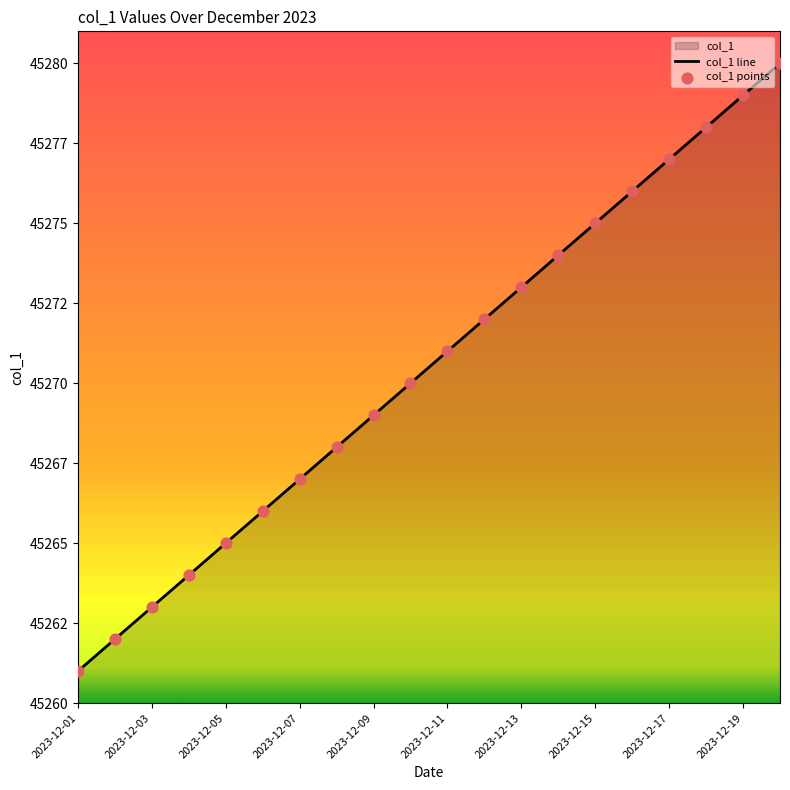

What is the change in value from 2023-12-05 to 2023-12-06?

+1